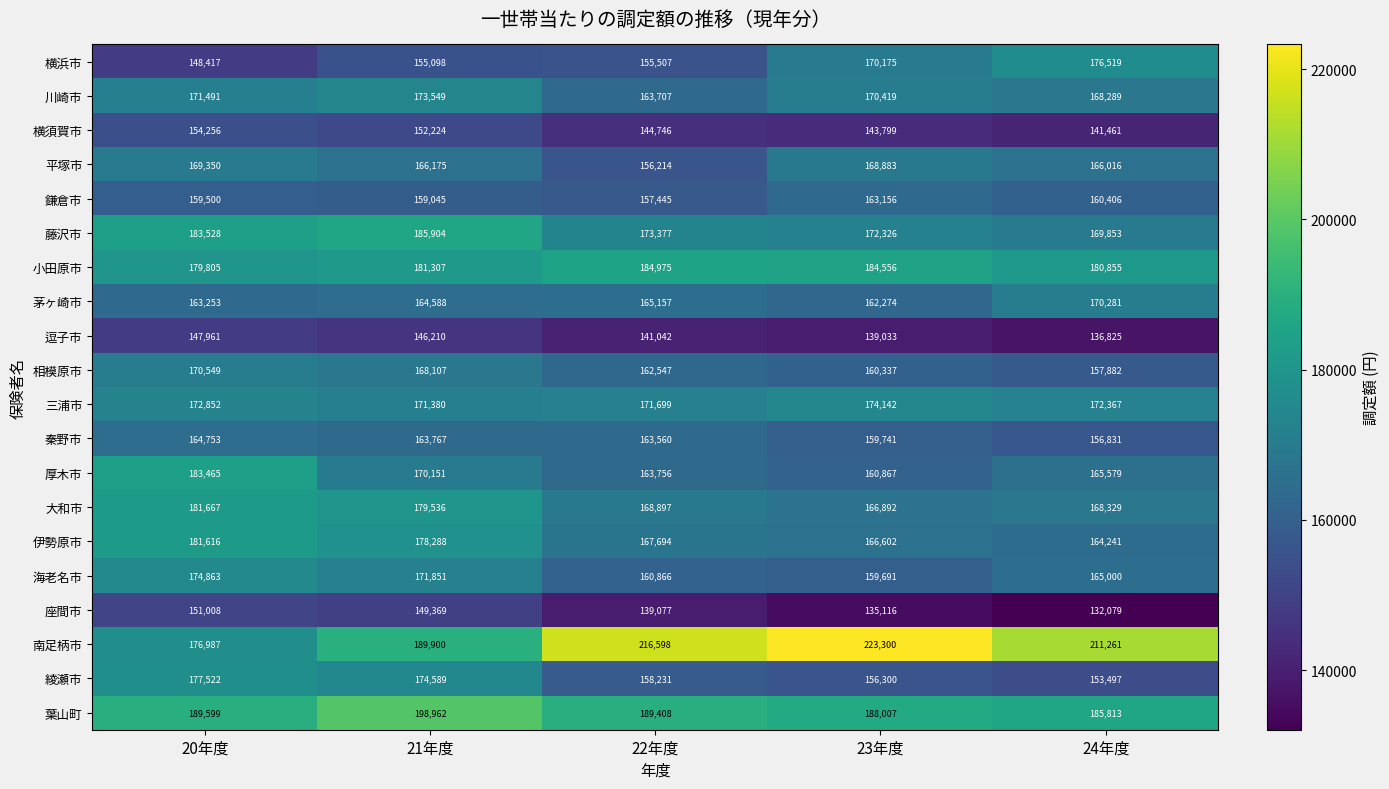

List the series in order of their peak value, highest first.

南足柄市, 葉山町, 藤沢市, 小田原市, 厚木市, 大和市, 伊勢原市, 綾瀬市, 横浜市, 海老名市, 三浦市, 川崎市, 相模原市, 茅ヶ崎市, 平塚市, 秦野市, 鎌倉市, 横須賀市, 座間市, 逗子市